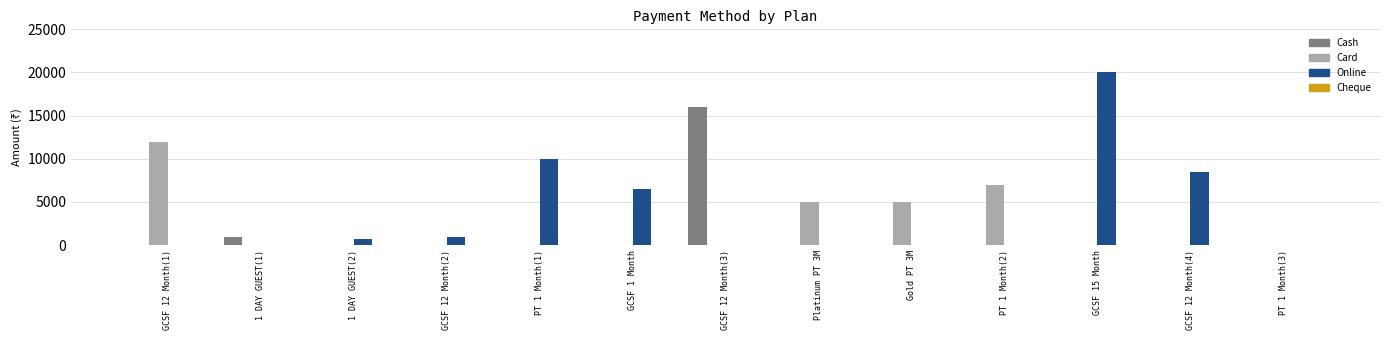

What is the highest value of the Card series?

12000